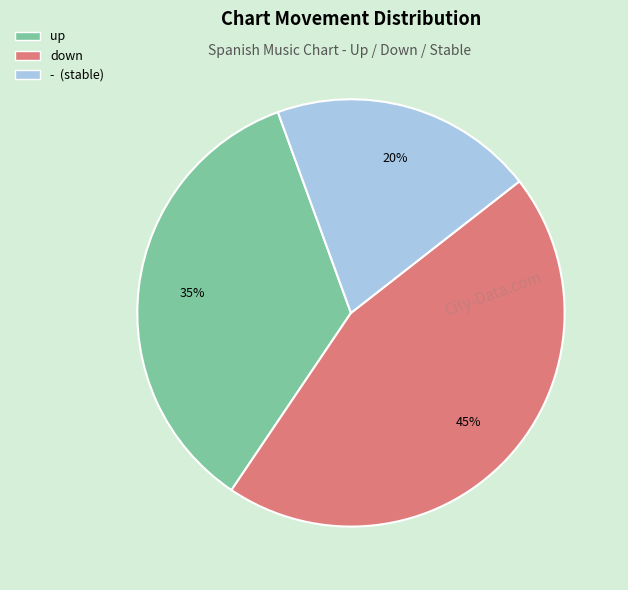

To the nearest percent, what portion does - represent?

20%